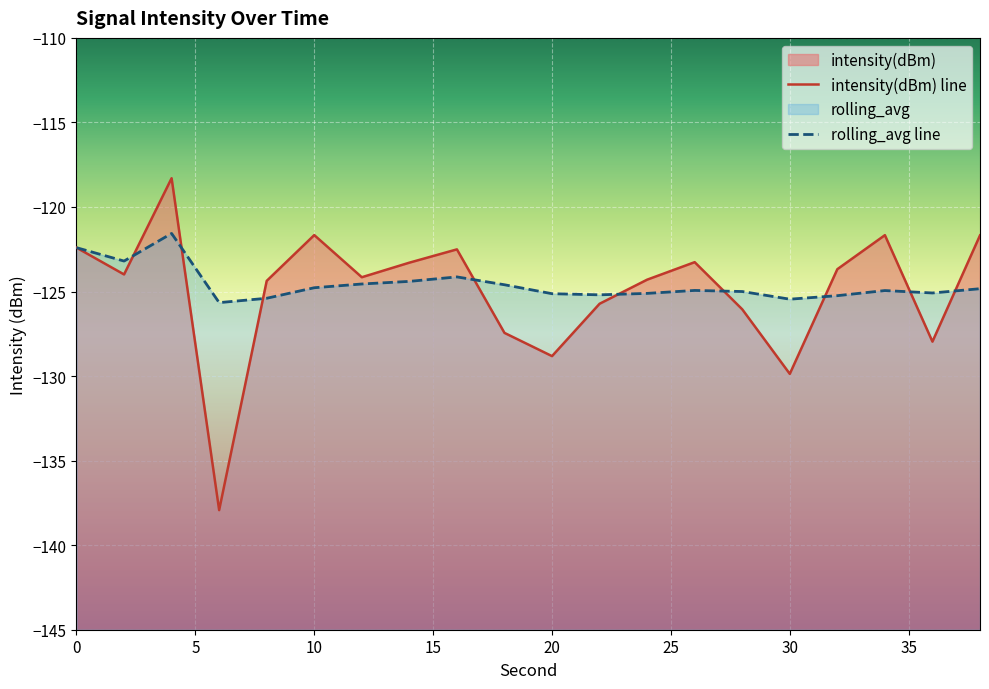

True or false: rolling_avg line and intensity(dBm) line intersect in this chart.

True